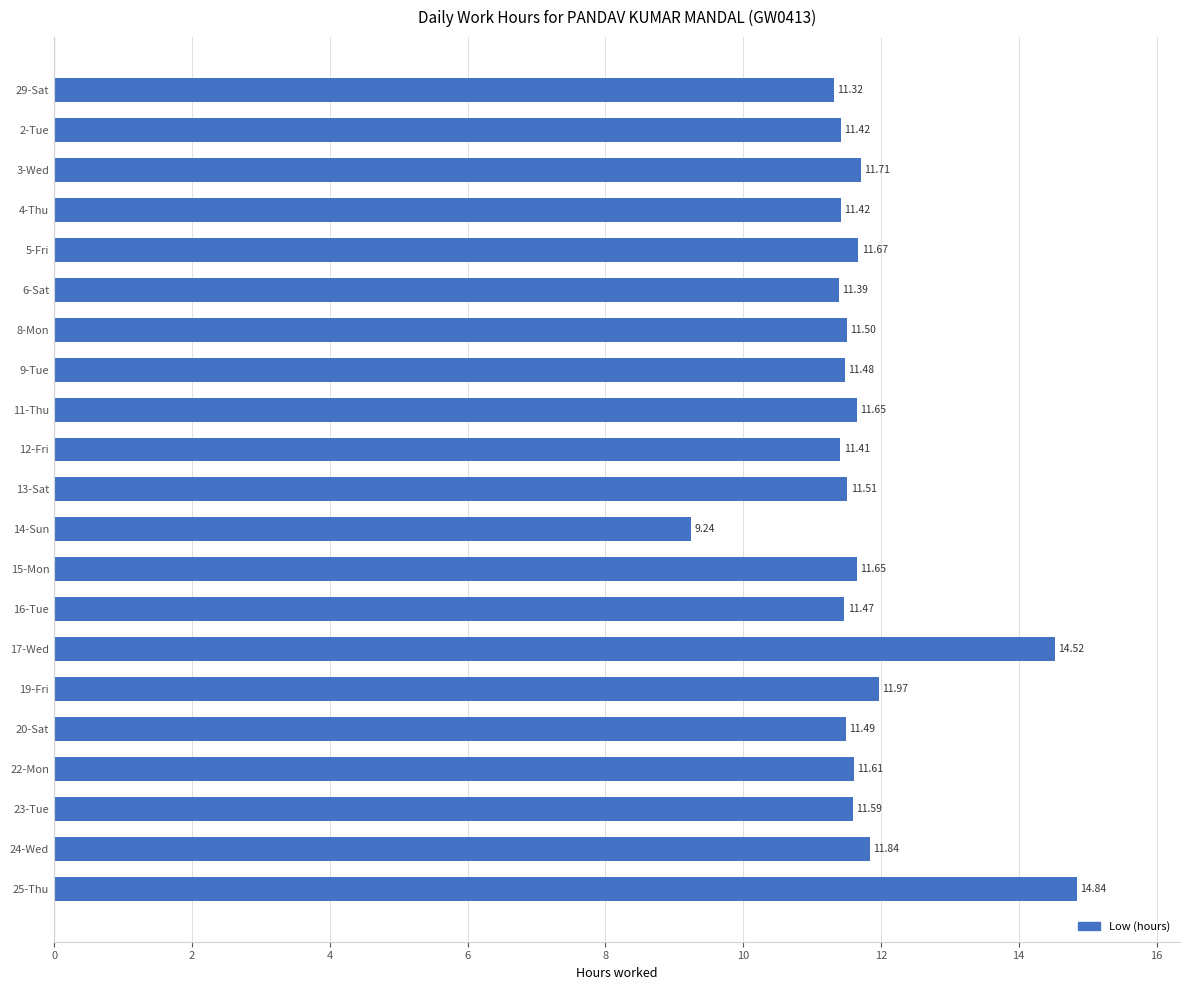

At which category does the chart reach its minimum across all series?

14-Sun